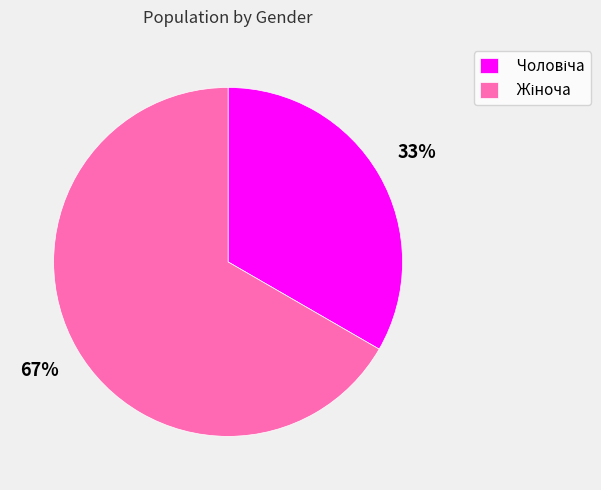

Which slice is the largest?

Жіноча